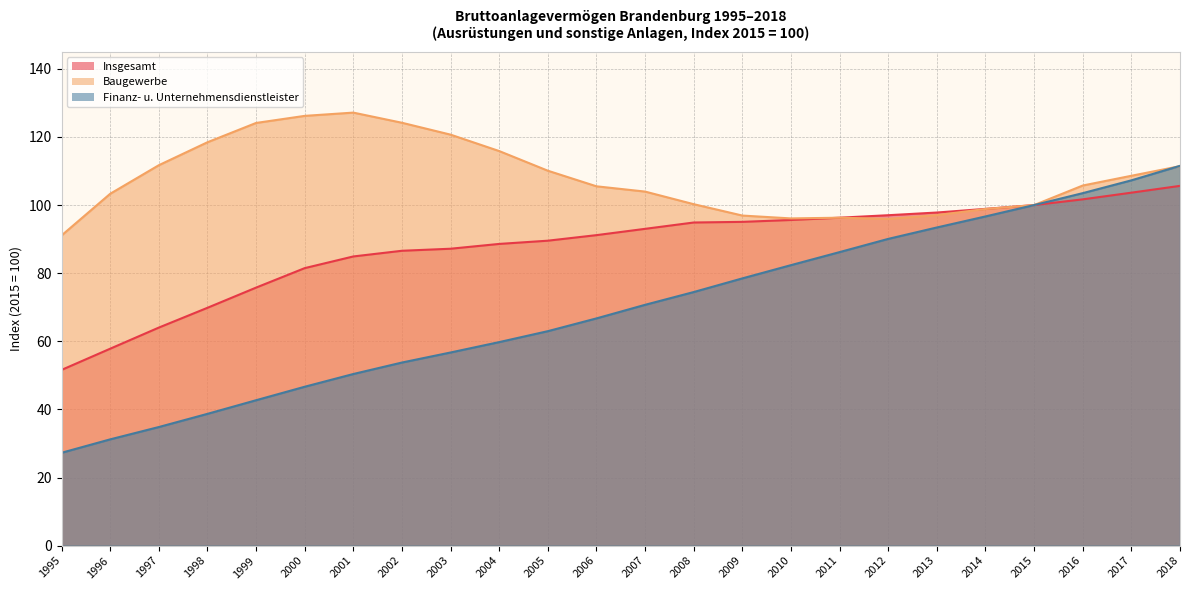

How many values in the Baugewerbe series exceed 105?

13